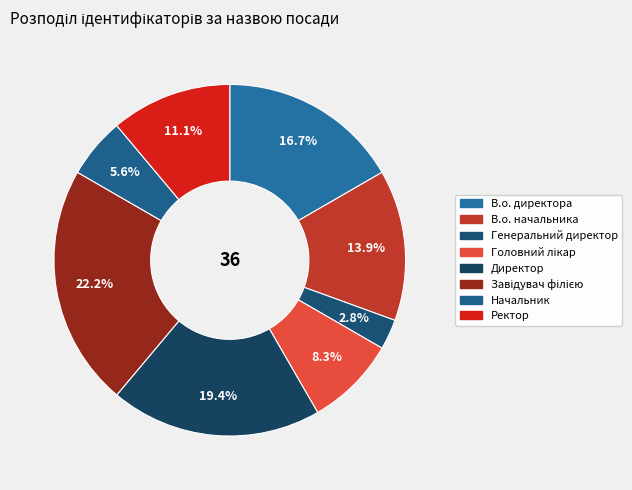

To the nearest percent, what portion does Ректор represent?

11%